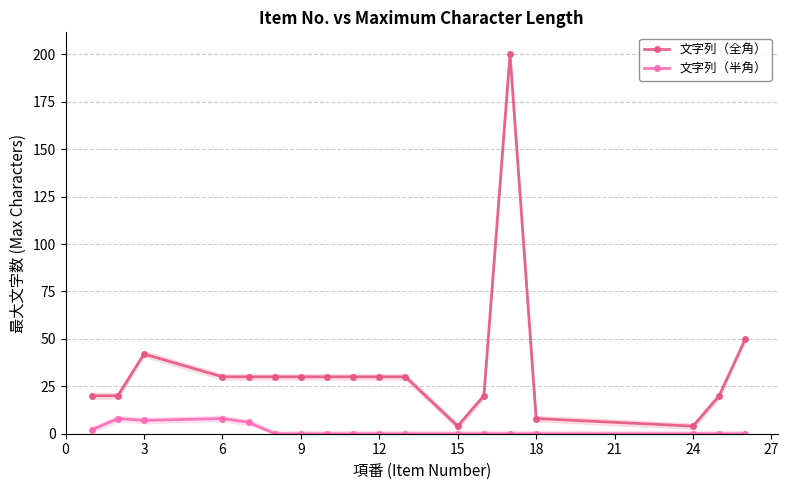

The 文字列（全角） series shows 46 at 15. True or false?

False